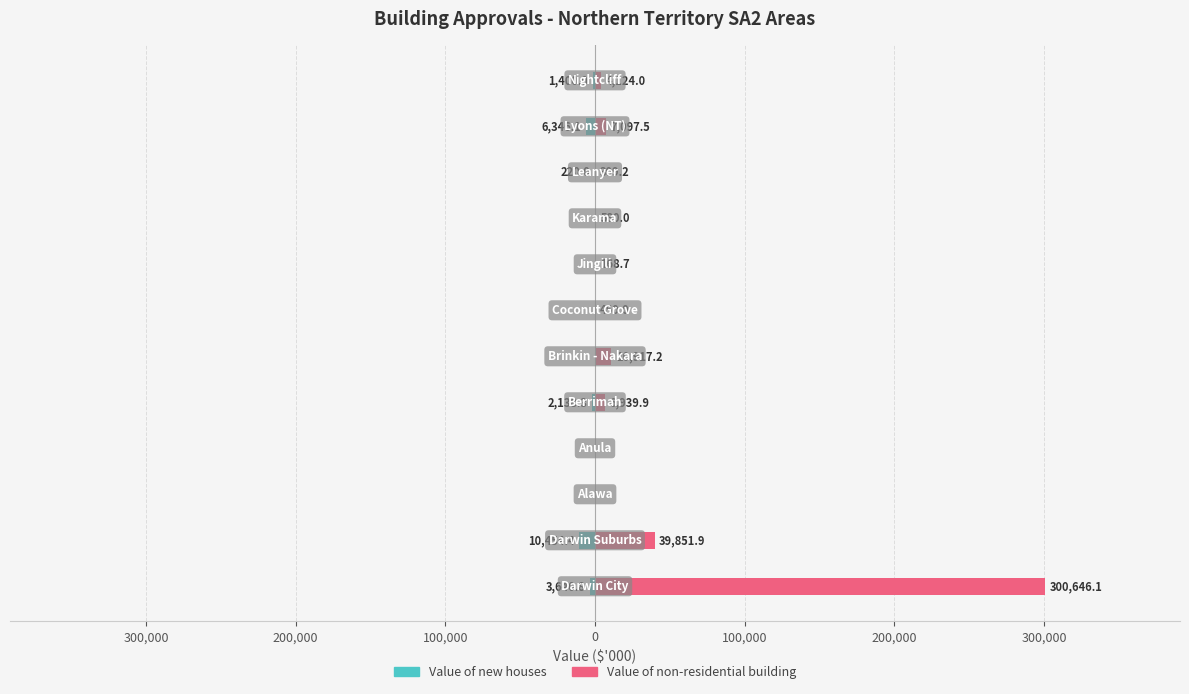

What is the minimum value shown in the chart?

-10454.4